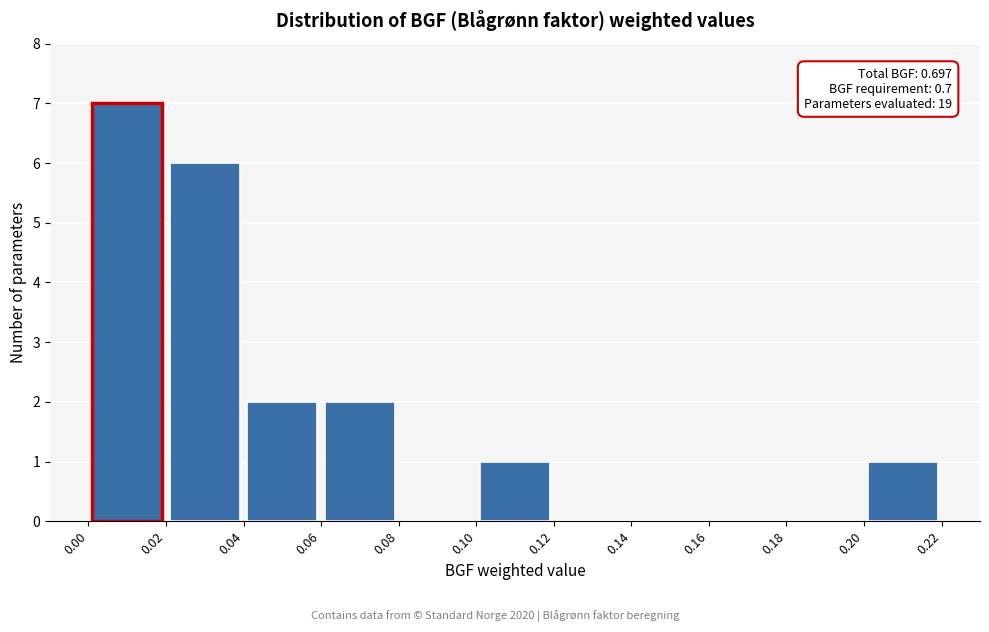

Which range on the x-axis has the tallest bar?

0.00 to 0.02